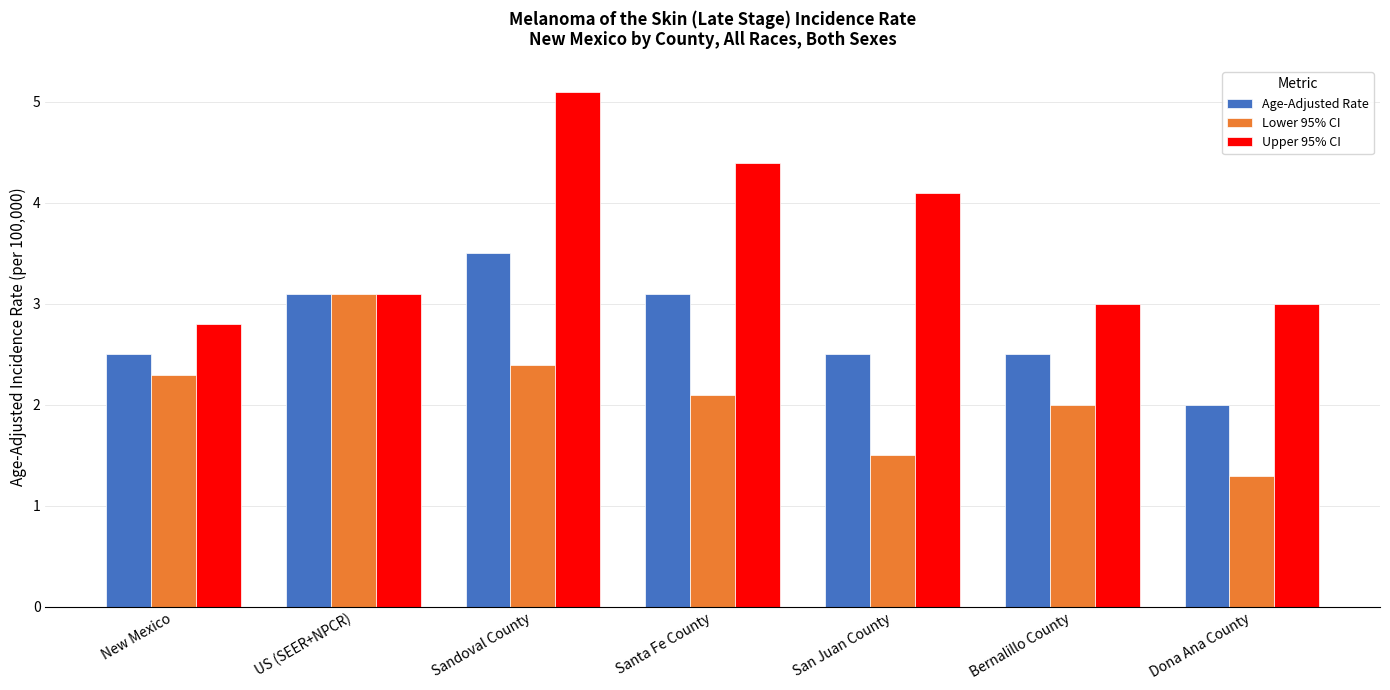

How many data points in Age-Adjusted Rate are above 2?

6